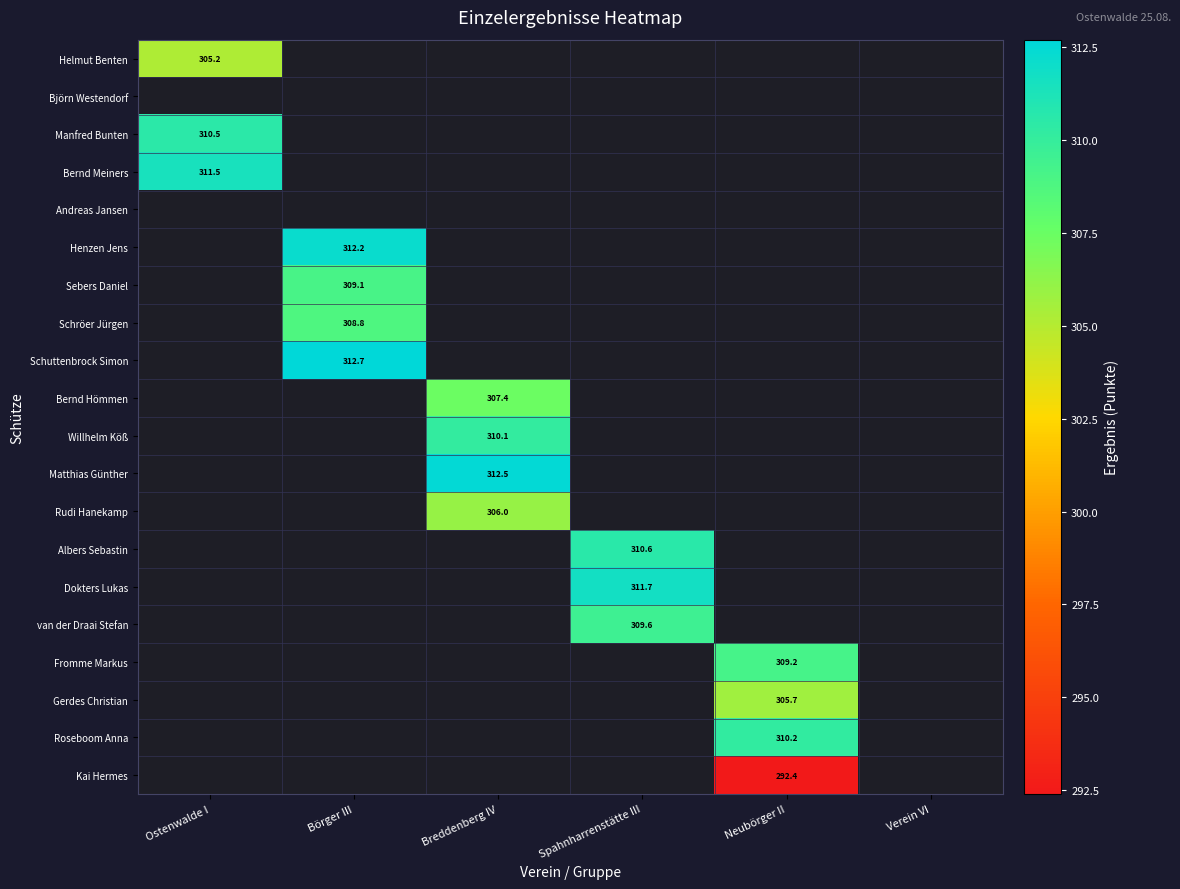

What is the maximum value shown in the chart?

312.7